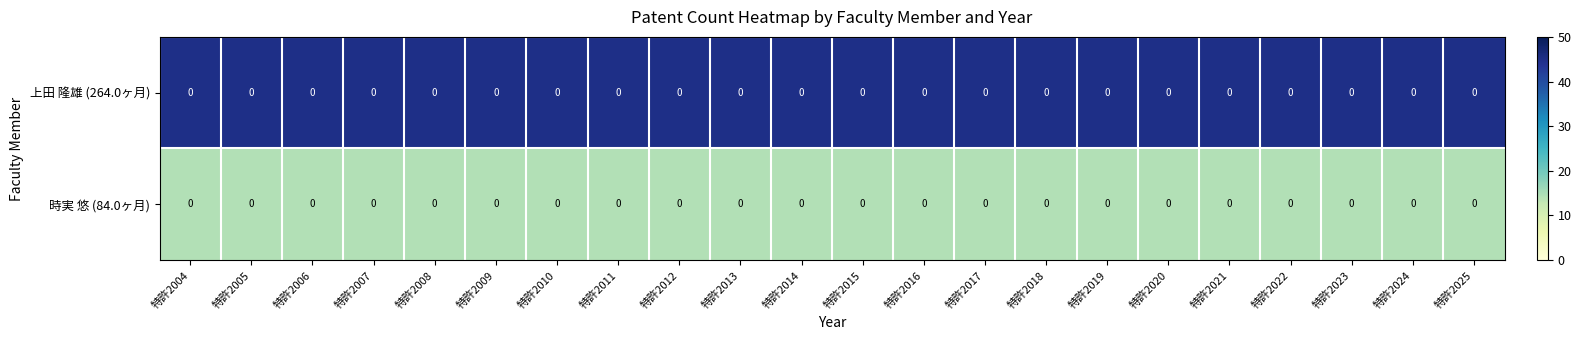

At which category is the sum across all series the highest?

特許2004